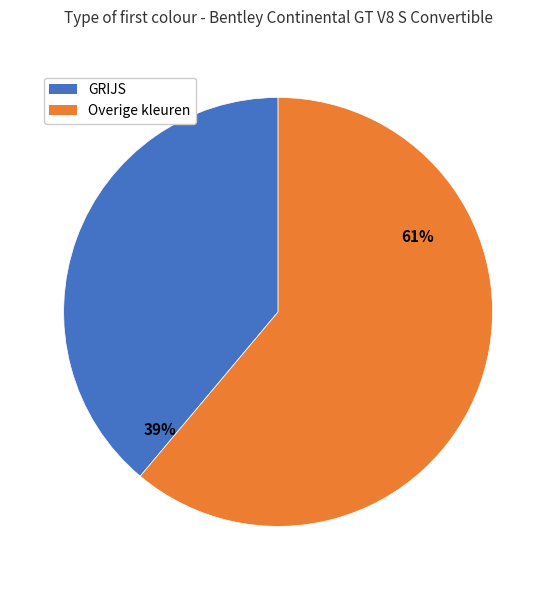

Count the number of slices in the pie.

2